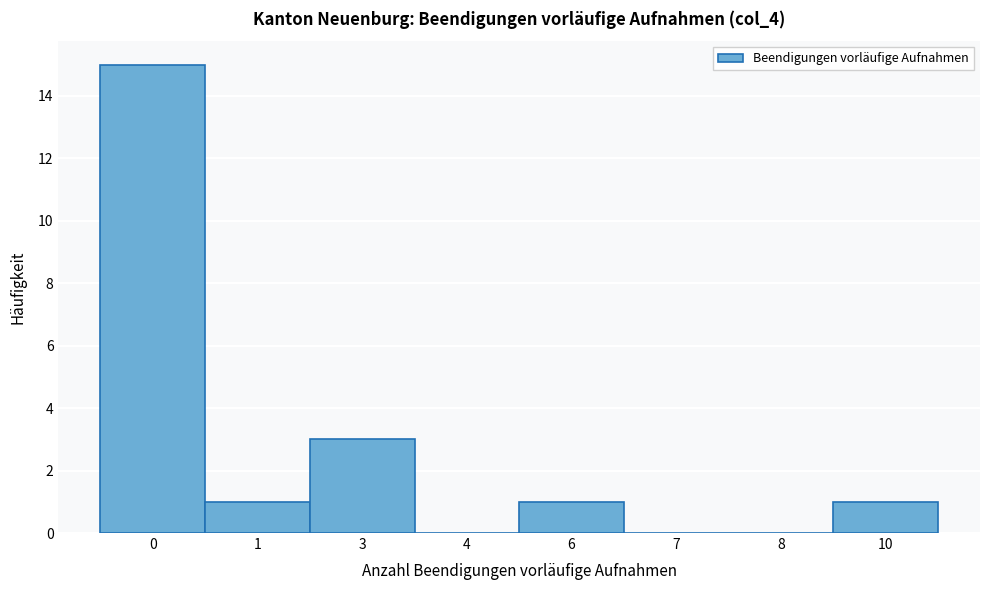

Reading left to right, transcribe all the data shown in this chart.

0=15	1=1	3=3	4=0	6=1	7=0	8=0	10=1